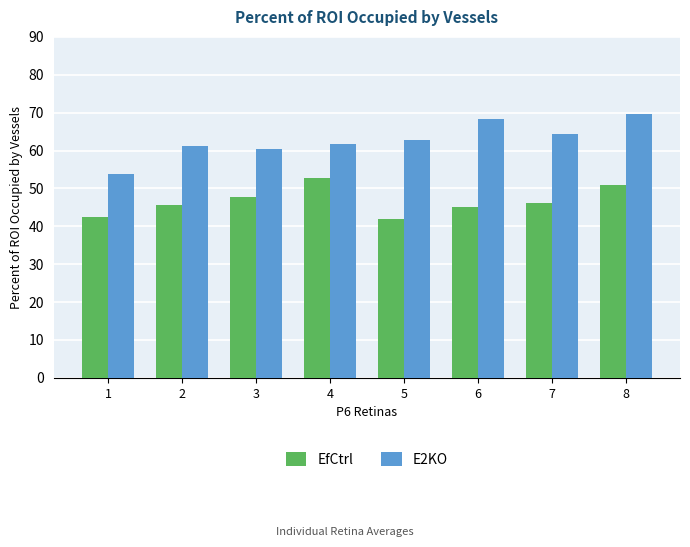

What is the spread (max minus min) of values at 4?

9.2